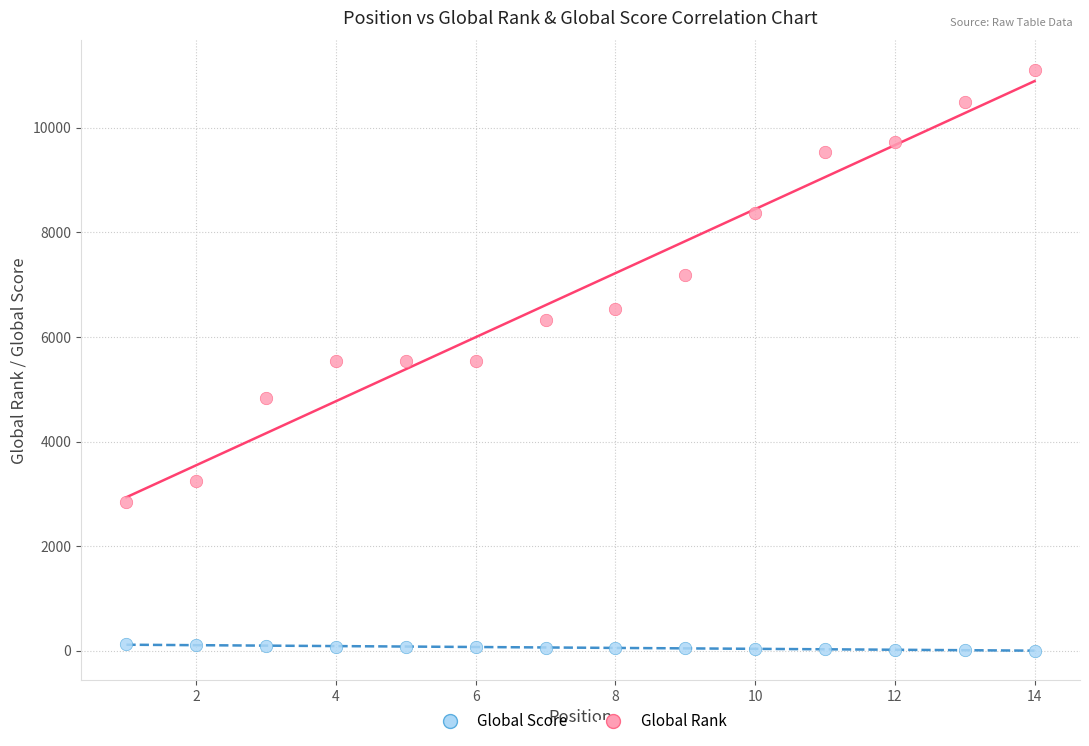

Which series reaches the minimum Y coordinate?

Global Score